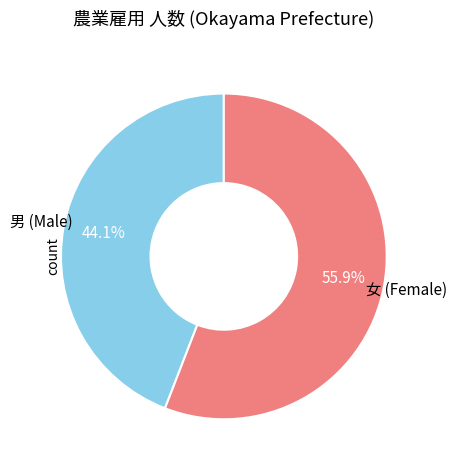

Does any single category account for the majority?

Yes